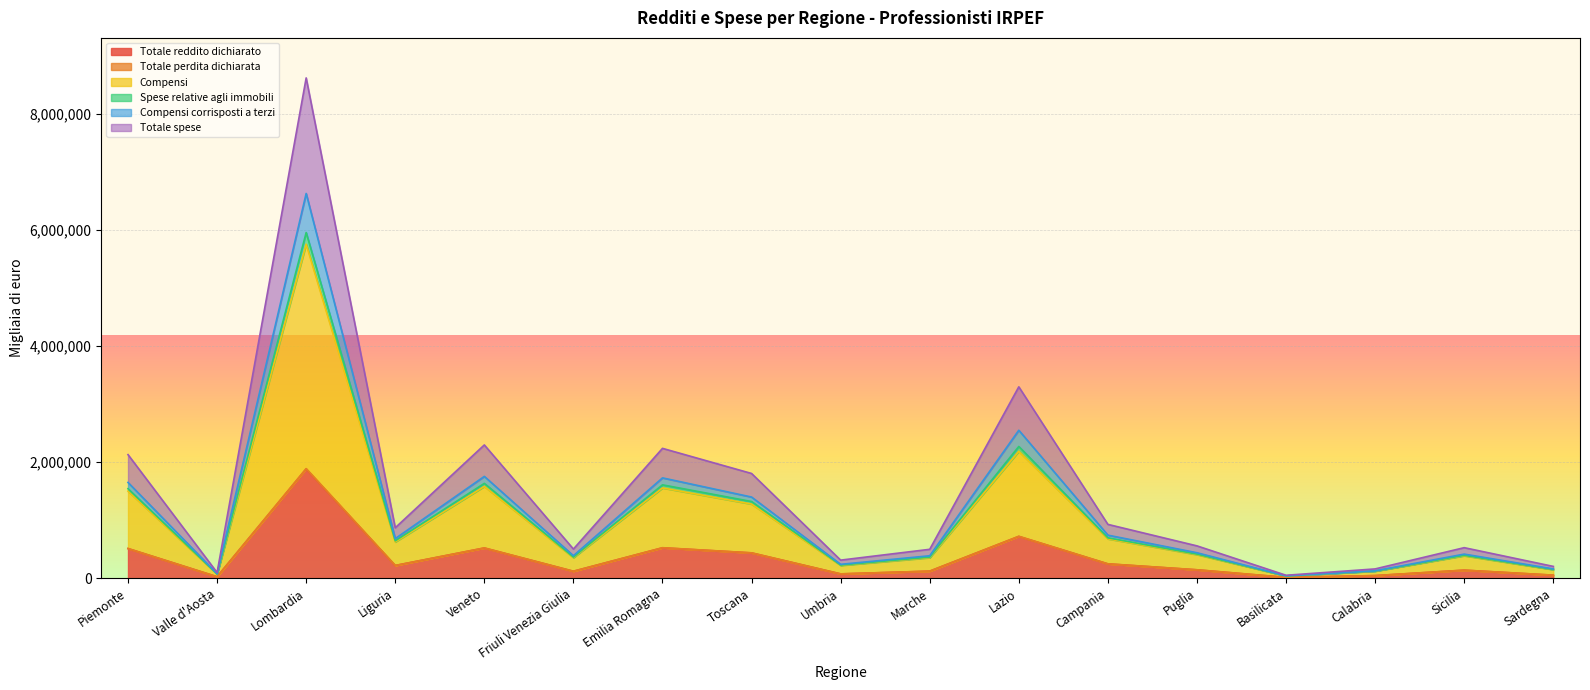

What is the maximum value for Totale reddito dichiarato?

1882558